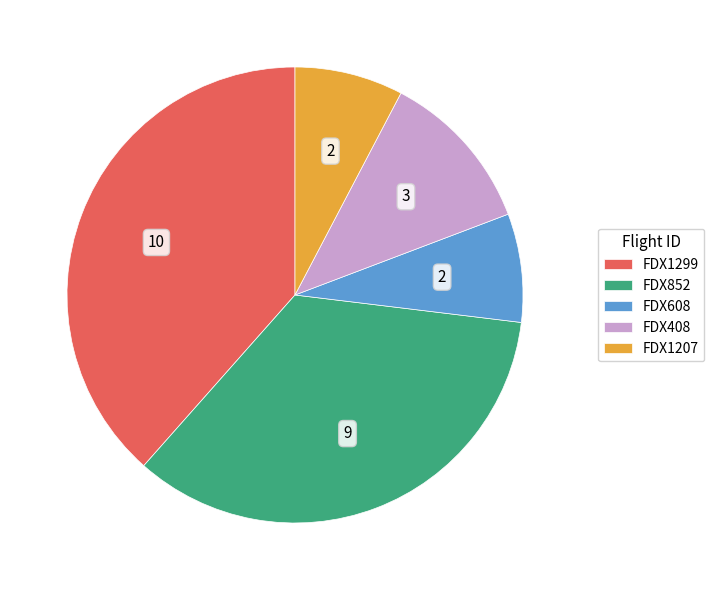

Approximately how many times larger is the value at FDX408 compared to FDX608?

1.5